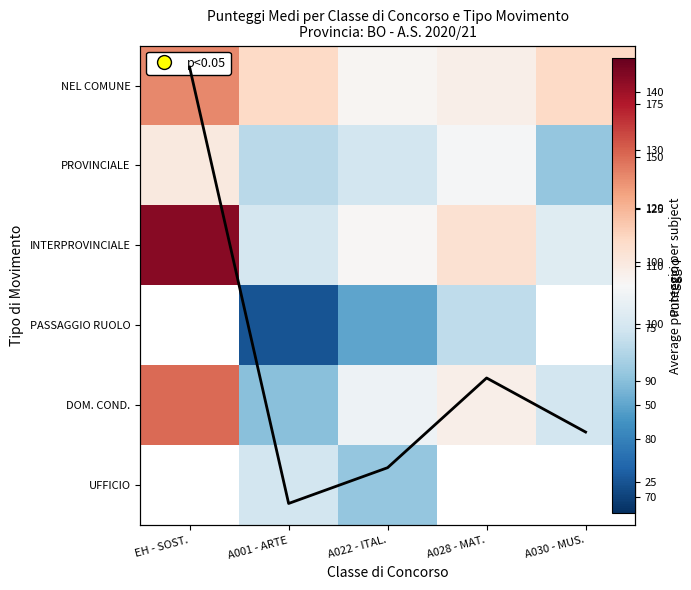

What is the sum of the PROVINCIALE values at A001 - ARTE and A022 - ITAL.?

143.9